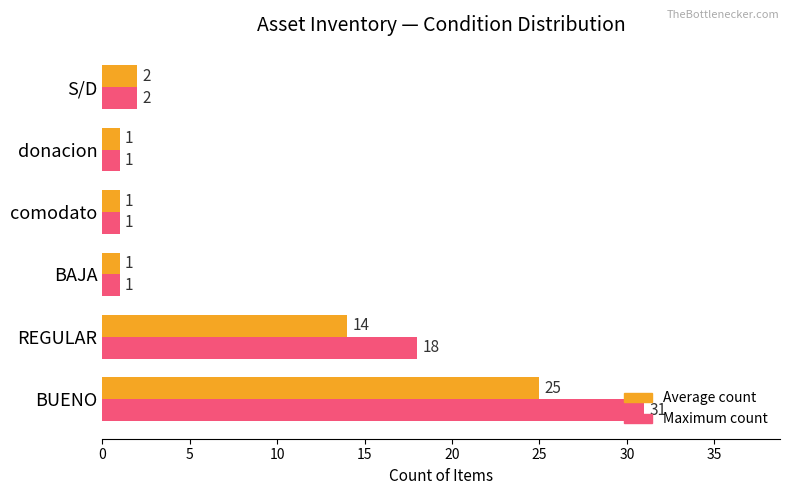

Which series has the largest range (max minus min)?

Maximum count